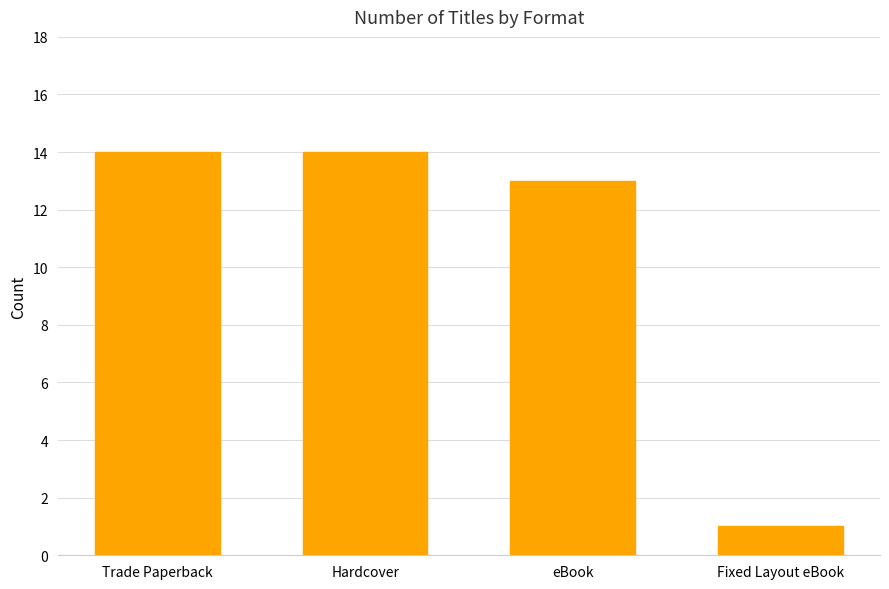

The value at eBook is 3. True or false?

False